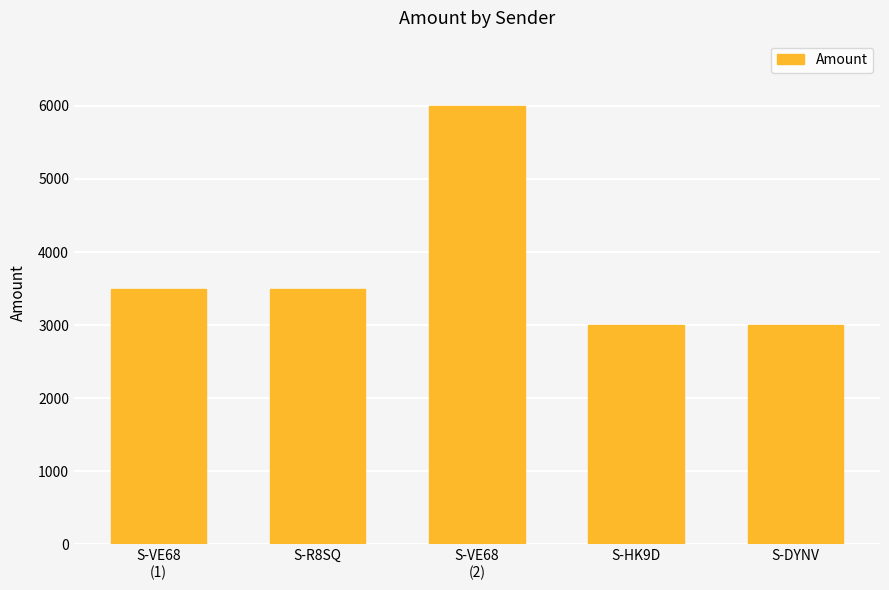

What is the difference between the second highest and minimum values?

502.8